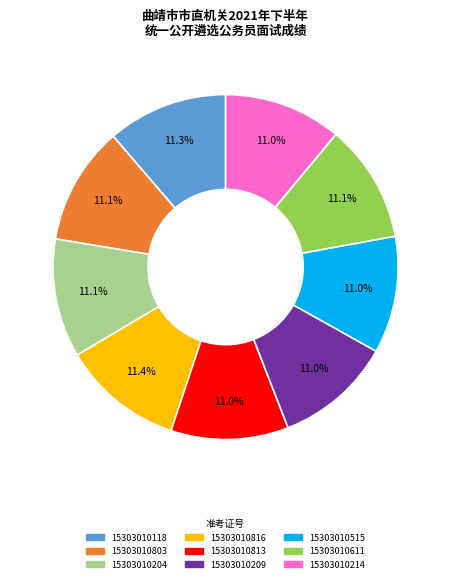

To the nearest percent, what is the average slice percentage?

11%